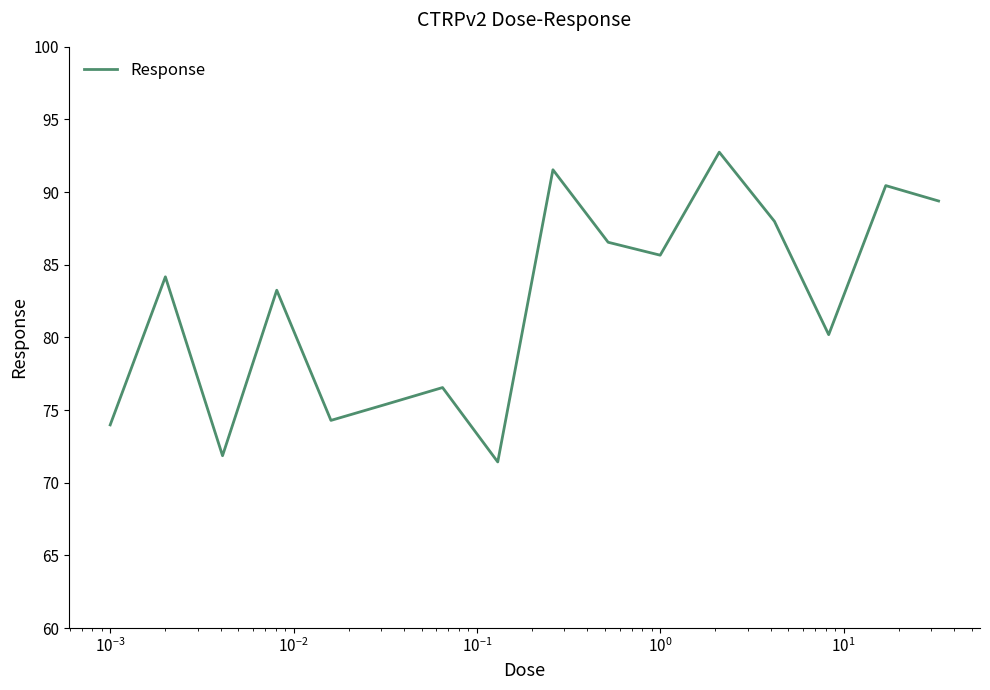

What is the difference between the maximum and minimum values?

21.3